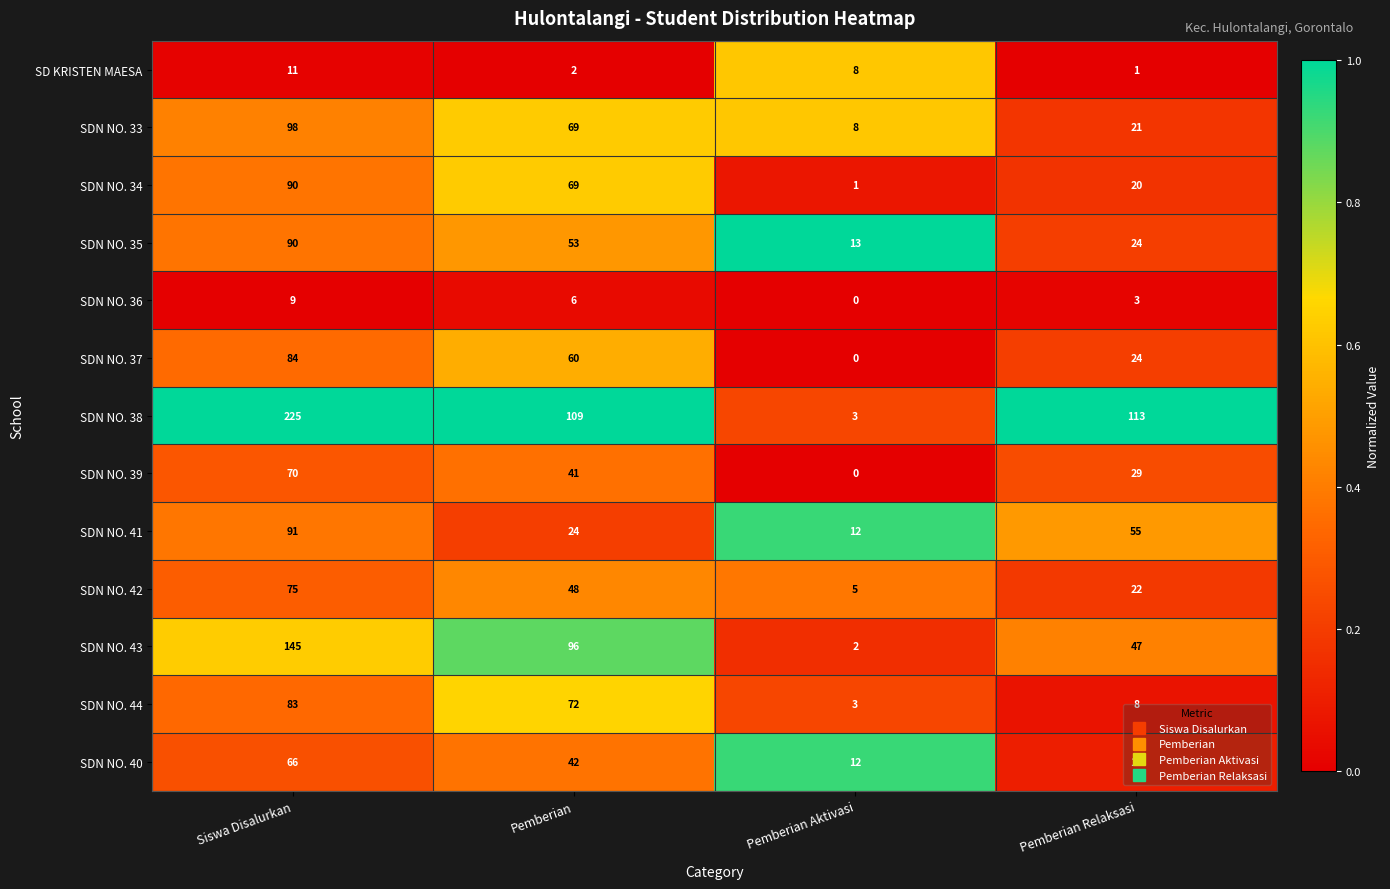

What is the total value across all series at Pemberian?

691